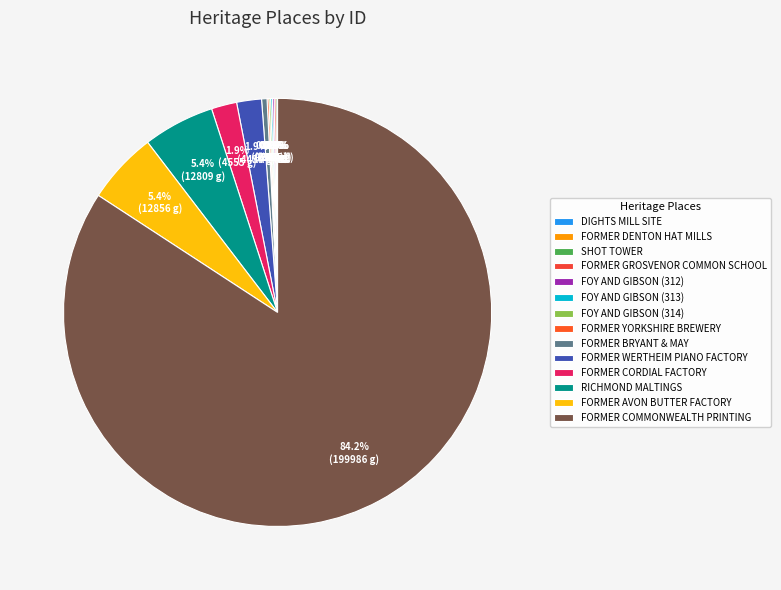

Rank the categories by value from lowest to highest.

DIGHTS MILL SITE, FORMER DENTON HAT MILLS, SHOT TOWER, FORMER GROSVENOR COMMON SCHOOL, PART OF FORMER FOY AND GIBSON COMPLEX (312), PART OF FORMER FOY AND GIBSON COMPLEX (313), PART OF FORMER FOY AND GIBSON COMPLEX (314), FORMER YORKSHIRE BREWERY, FORMER BRYANT & MAY INDUSTRIAL COMPLEX, FORMER WERTHEIM PIANO FACTORY, FORMER CORDIAL FACTORY, RICHMOND MALTINGS, FORMER AVON BUTTER FACTORY, FORMER COMMONWEALTH NOTE AND STAMP PRINTING